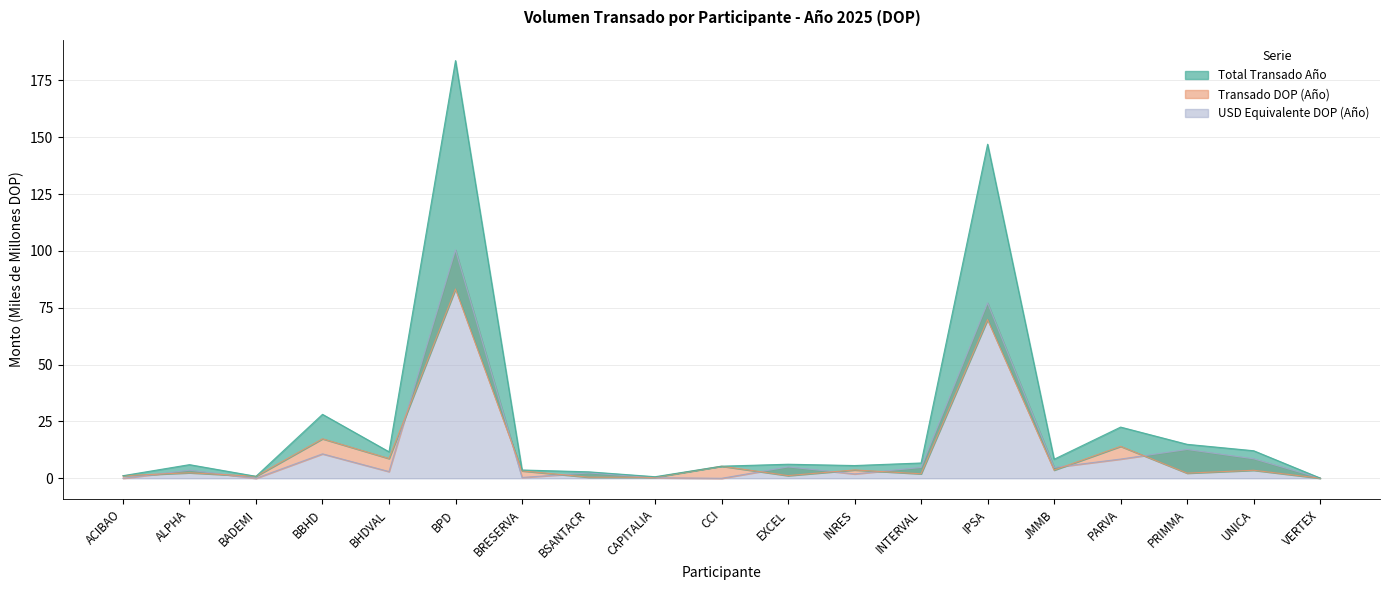

How many interior local valleys does the Total Transado Año series have?

5